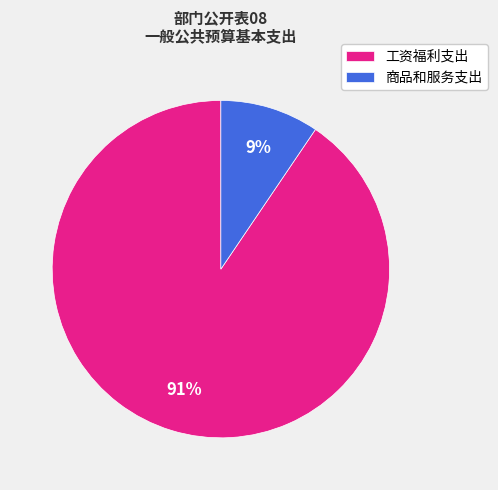

Count the number of slices in the pie.

2